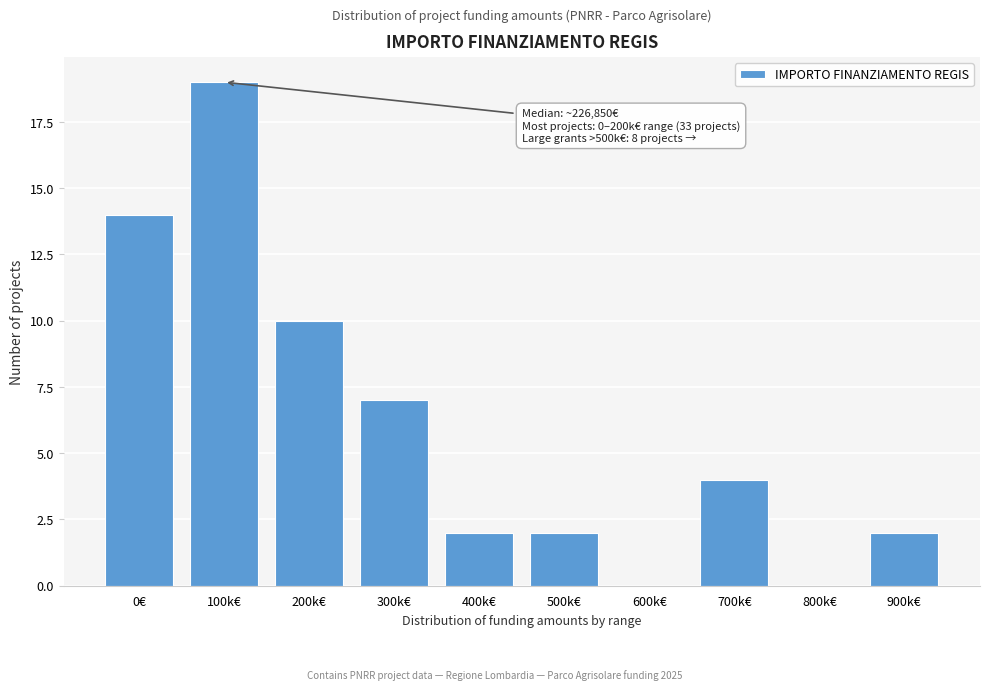

Reading left to right, transcribe all the data shown in this chart.

0€=14	100k€=19	200k€=10	300k€=7	400k€=2	500k€=2	600k€=0	700k€=4	800k€=0	900k€=2